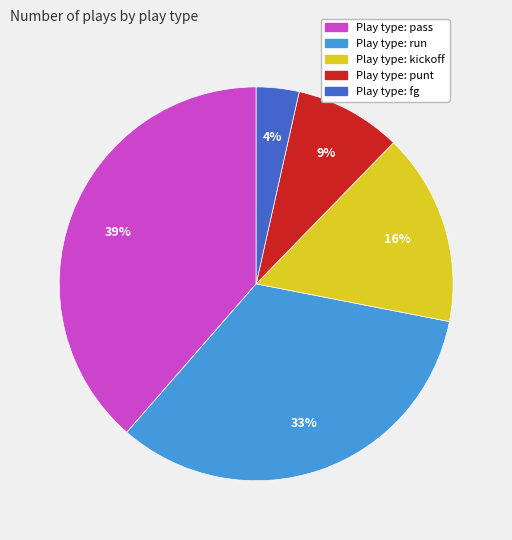

Does any single category account for the majority?

No